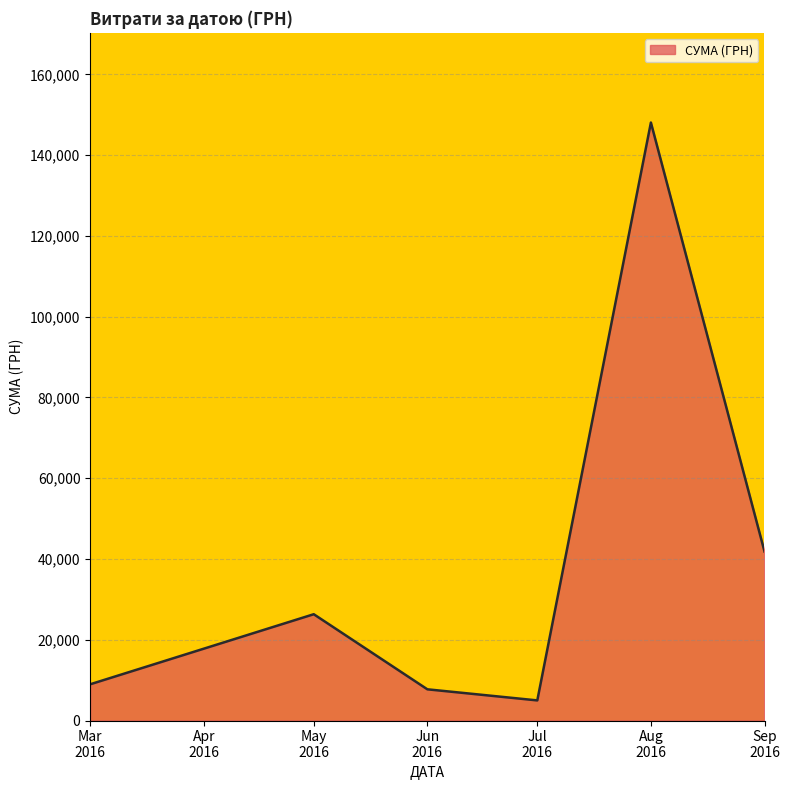

What is the average value?

39660.2